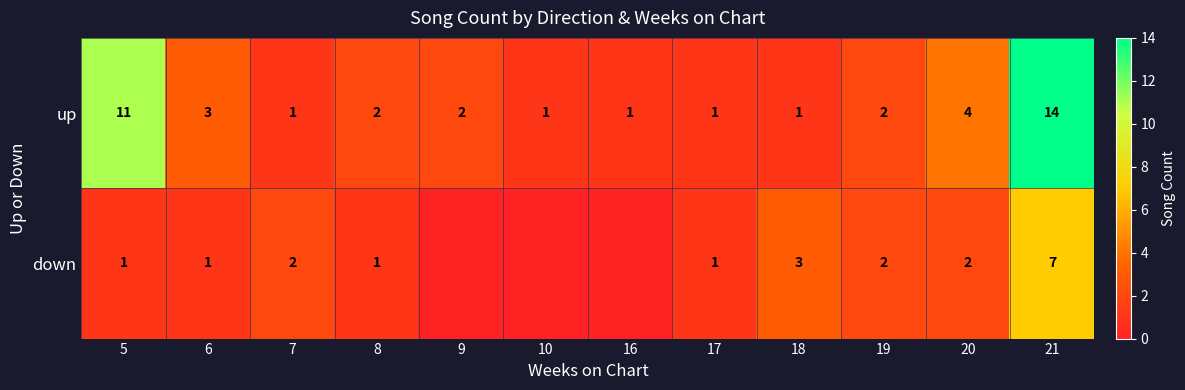

At which category is the sum across all series the highest?

21